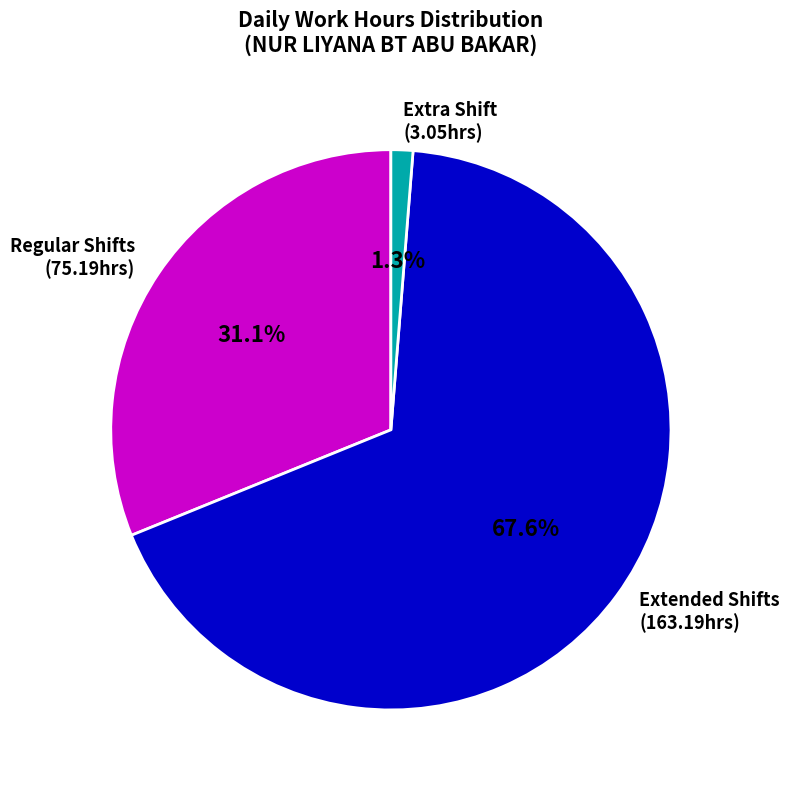

Which slice is the largest?

Extended Shifts (163.19hrs)